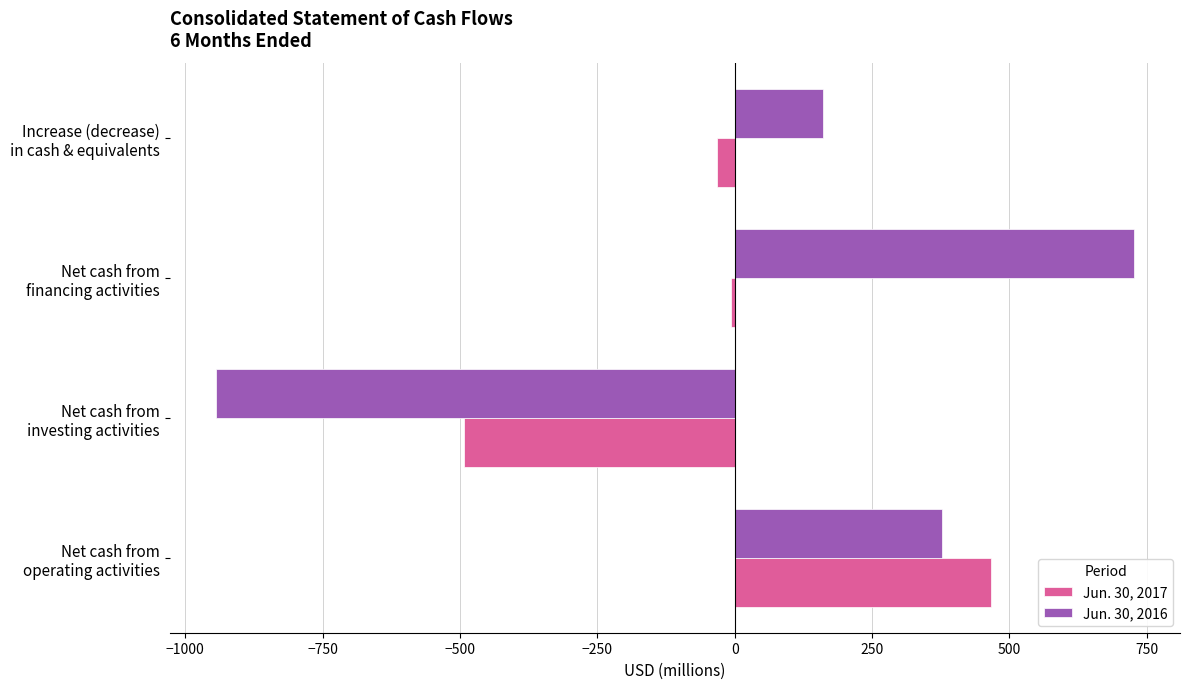

What is the sum of all Jun. 30, 2016 values?

320